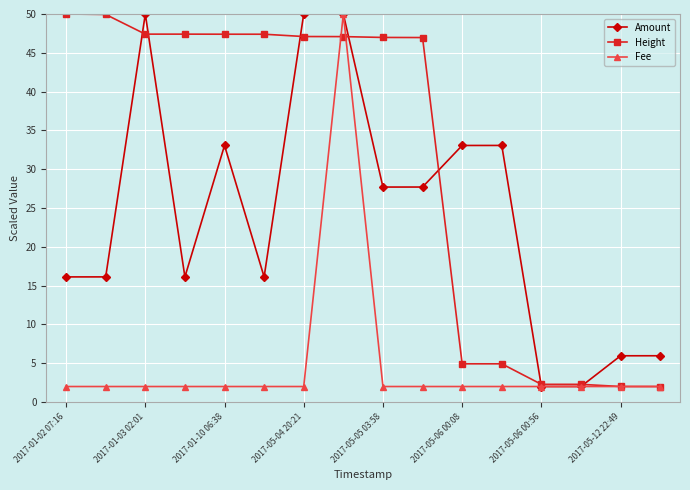

List the series in order of their overall mean, highest first.

Height, Amount, Fee